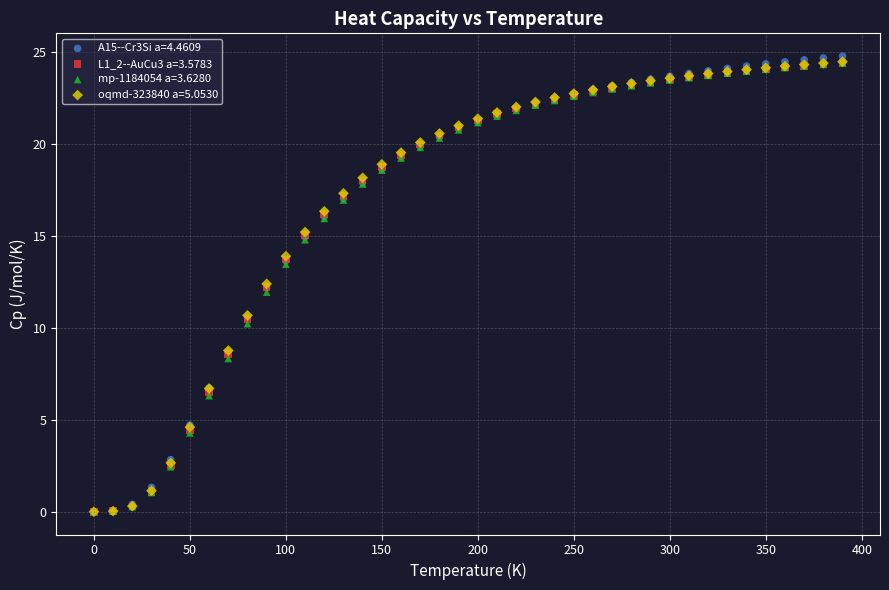

What are all the series names shown in the legend?

A15--Cr3Si a=4.4609, L1_2--AuCu3 a=3.5783, mp-1184054 a=3.6280, oqmd-323840 a=5.0530